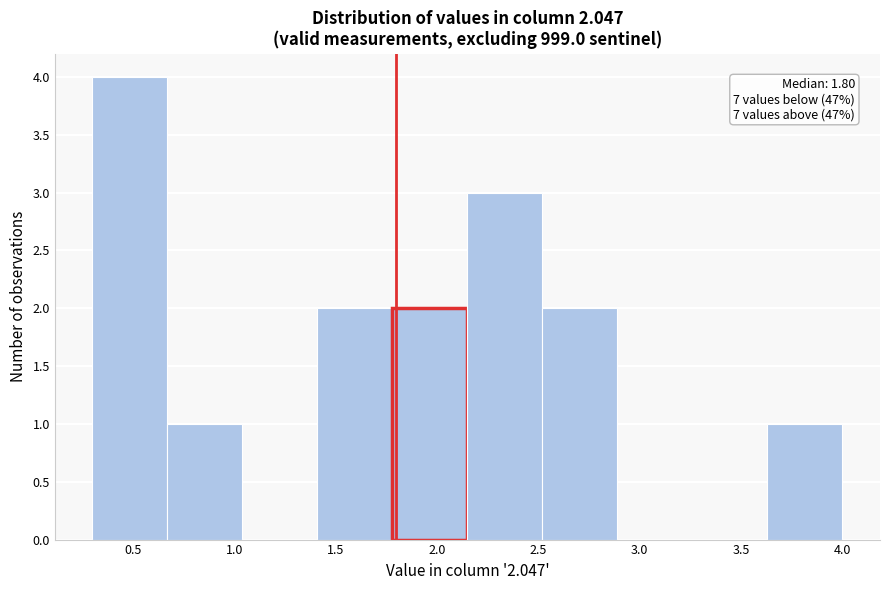

Which range on the x-axis has the tallest bar?

0.30 to 0.67